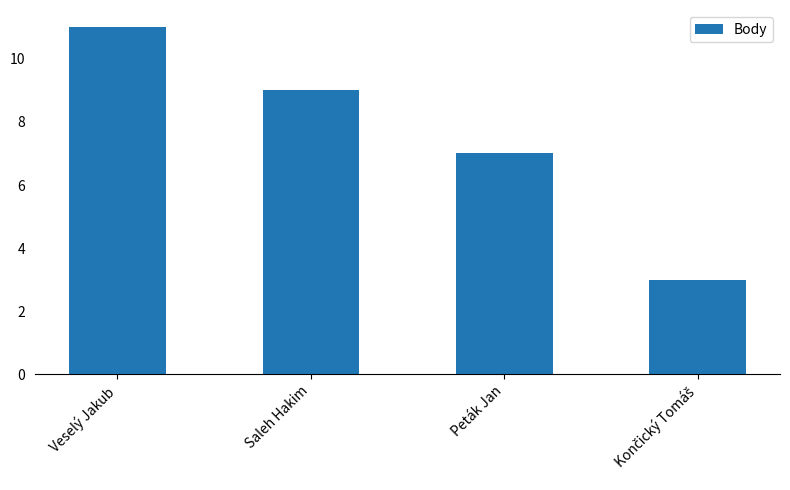

How many values are between 7 and 11?

3